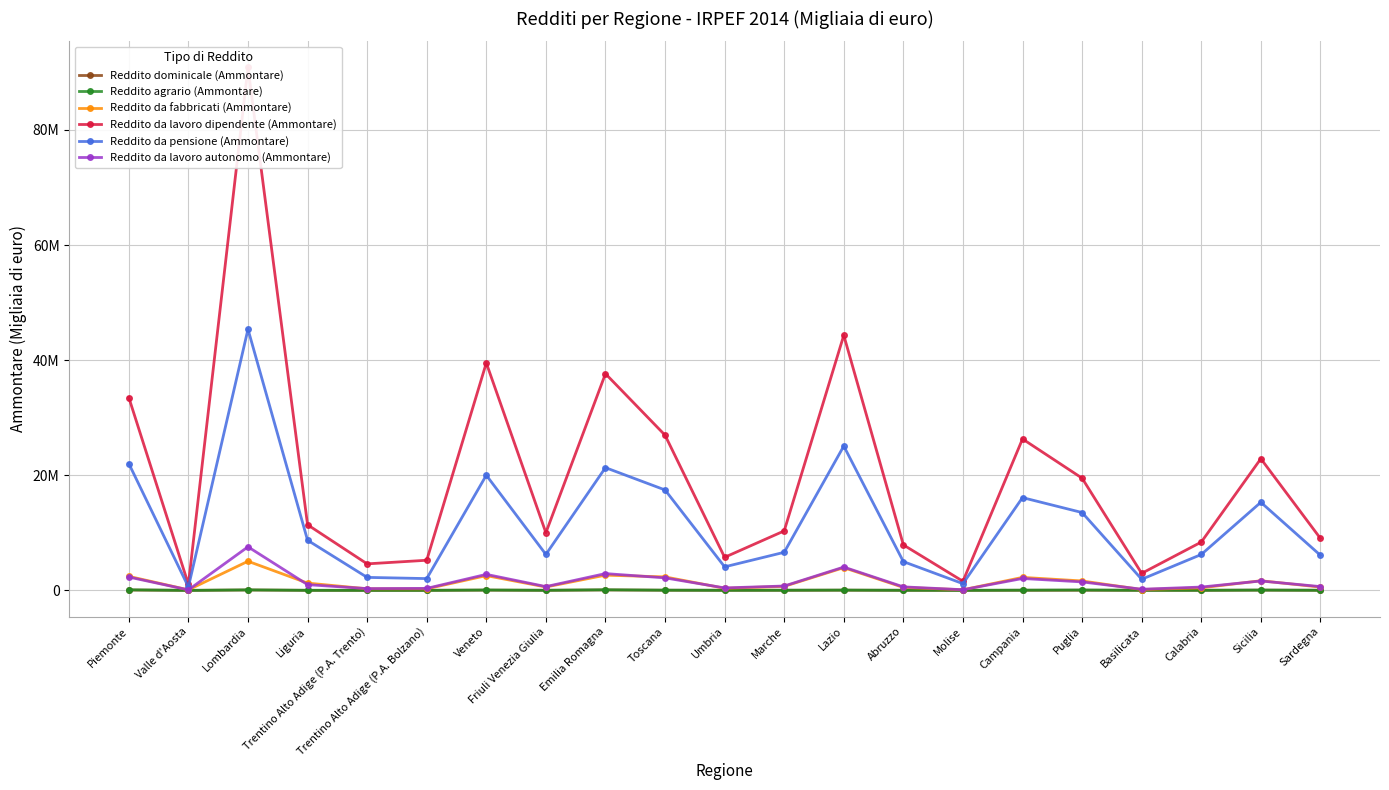

What position from the left is Friuli Venezia Giulia?

8